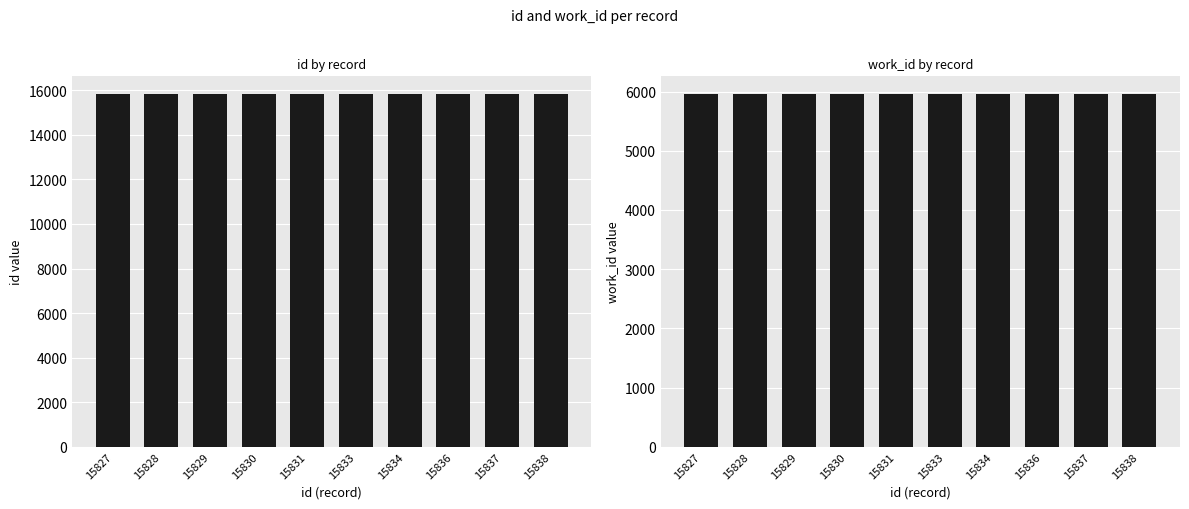

How many groups of bars are there?

10